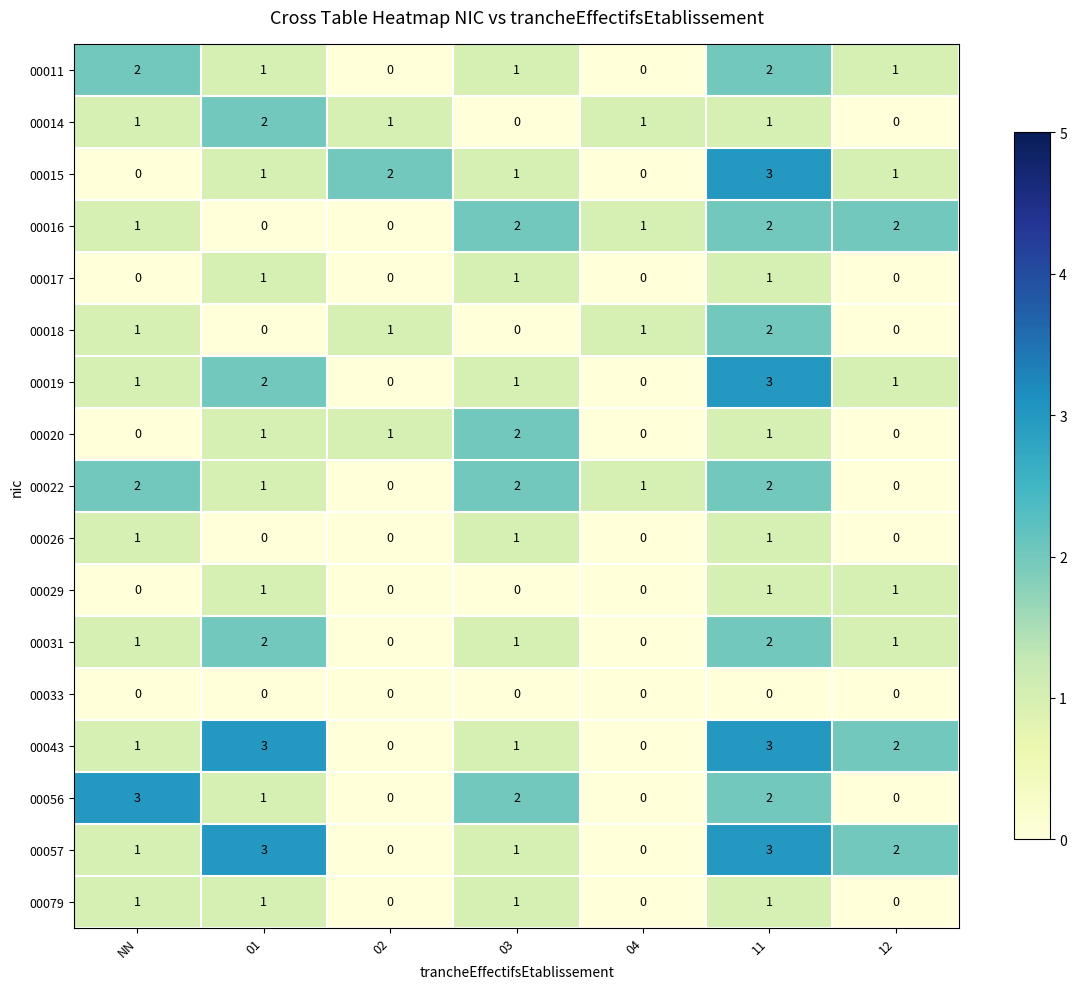

The value of 00016 at 02 is 0. True or false?

True